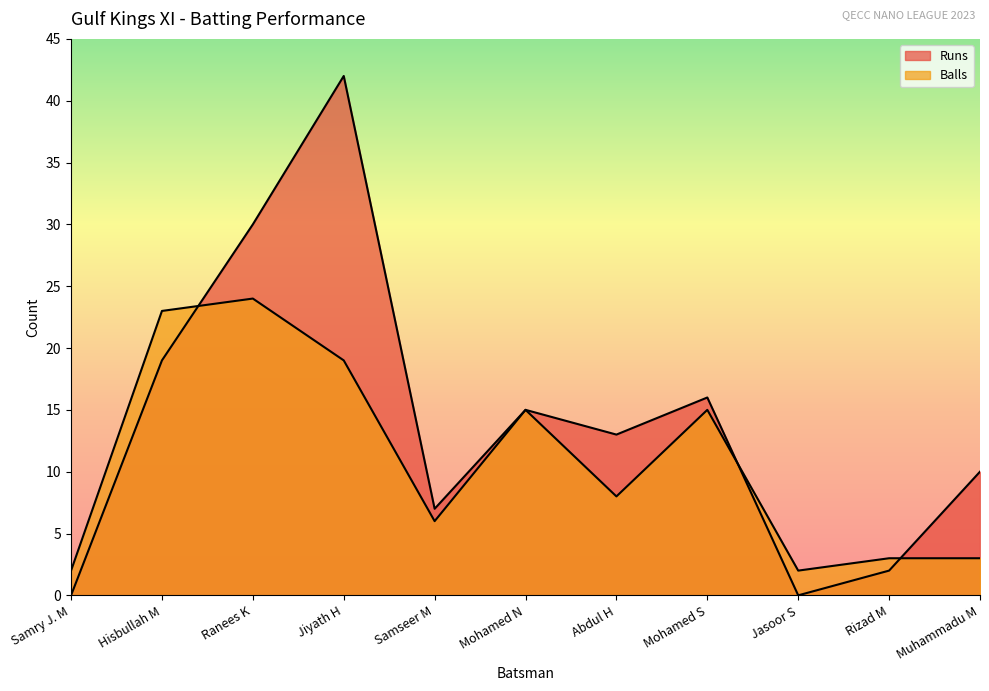

What is the sum of the Balls values at Muhammadu M and Samseer M?

9